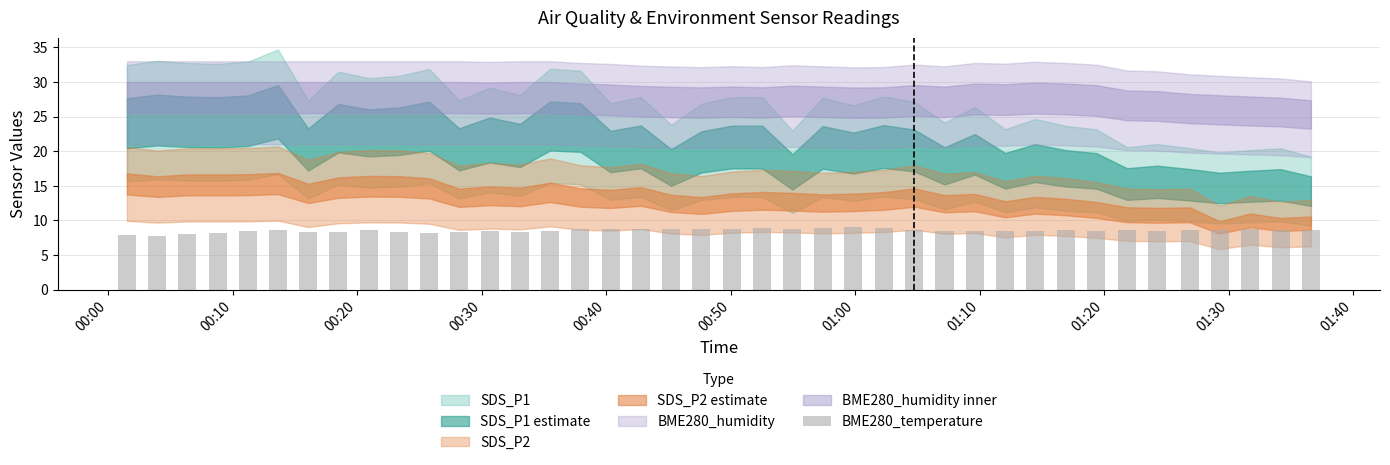

How many data points does each series have?

40